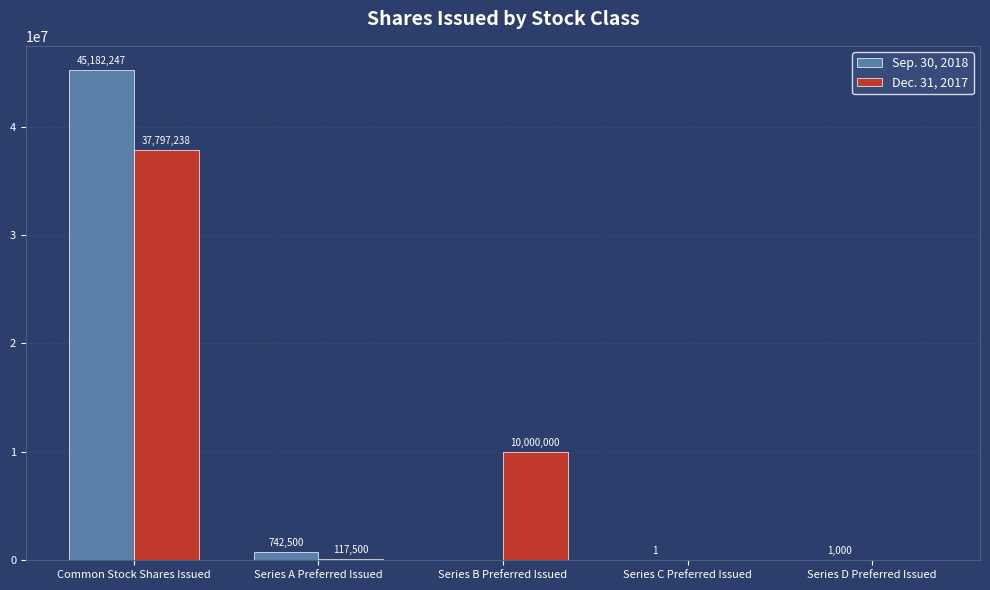

What is the average value of the Dec. 31, 2017 series?

9582948